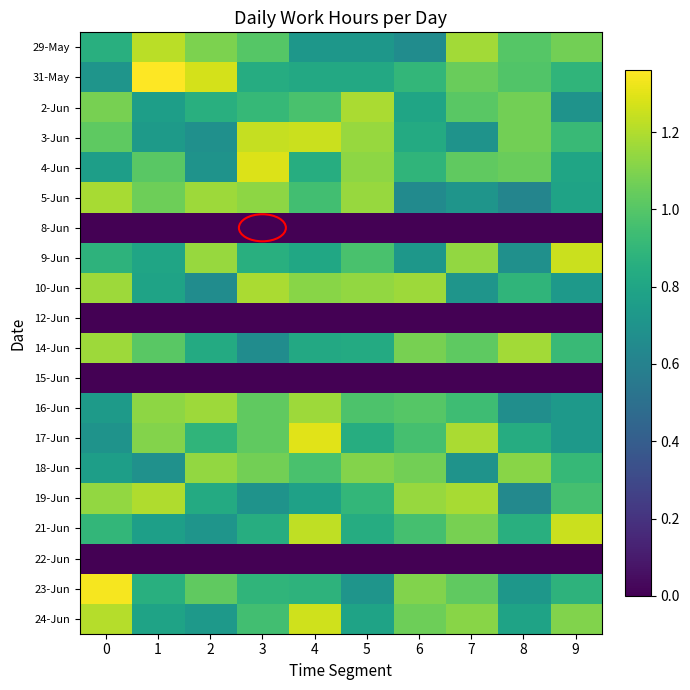

Which series has the largest total across all categories?

24-Jun